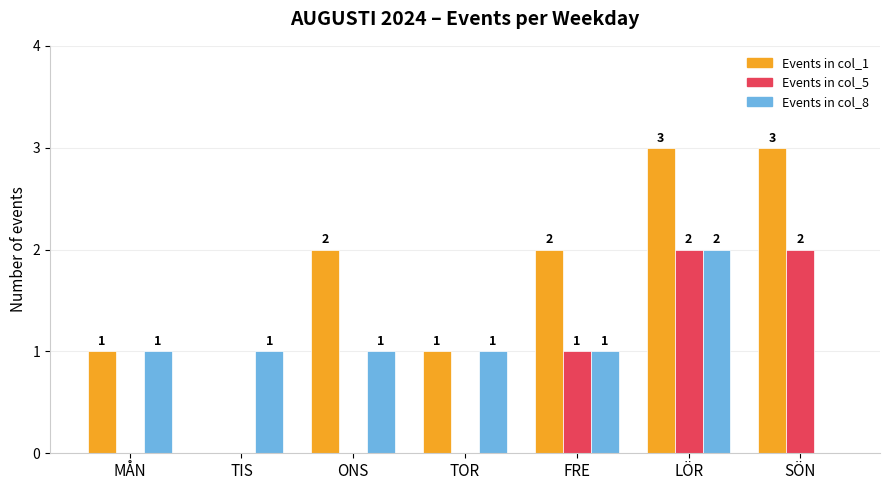

The value of Events in col_1 at SÖN is 3. True or false?

True